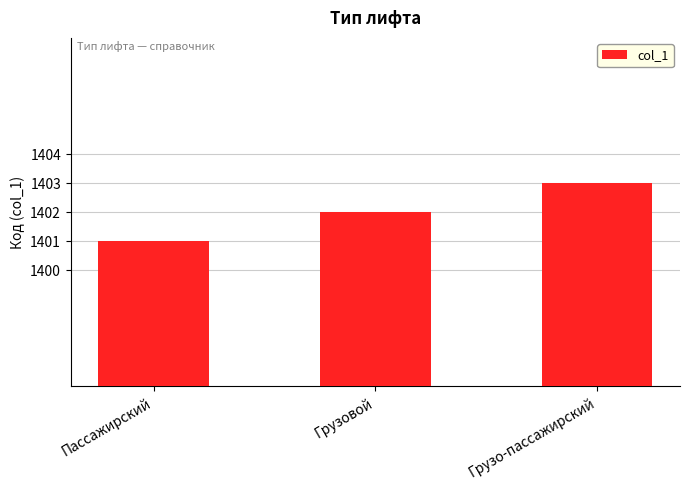

What is the change in value from Пассажирский to Грузо-пассажирский?

+2